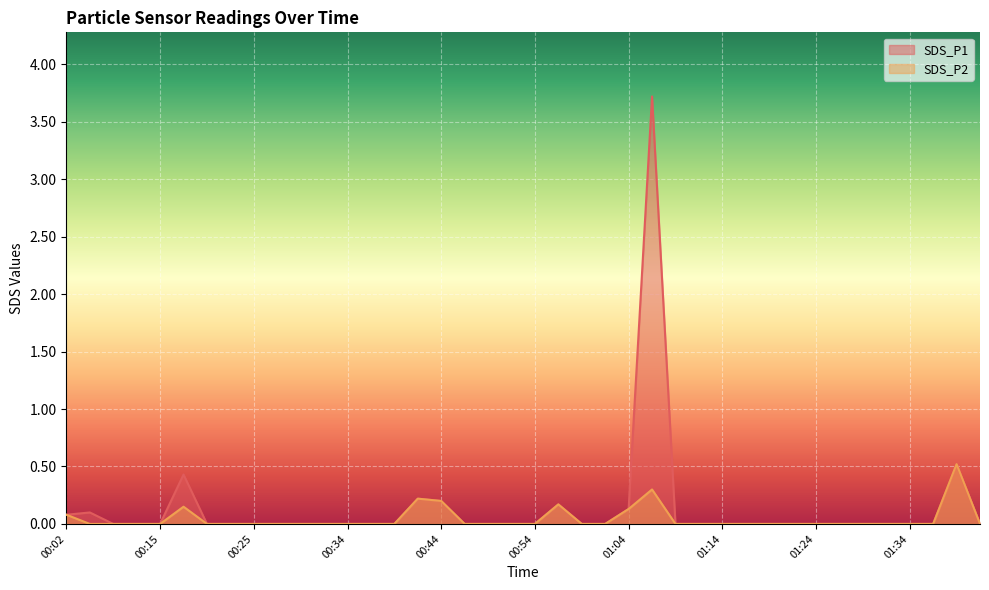

Rank the series at 01:29 from lowest to highest value.

SDS_P1, SDS_P2